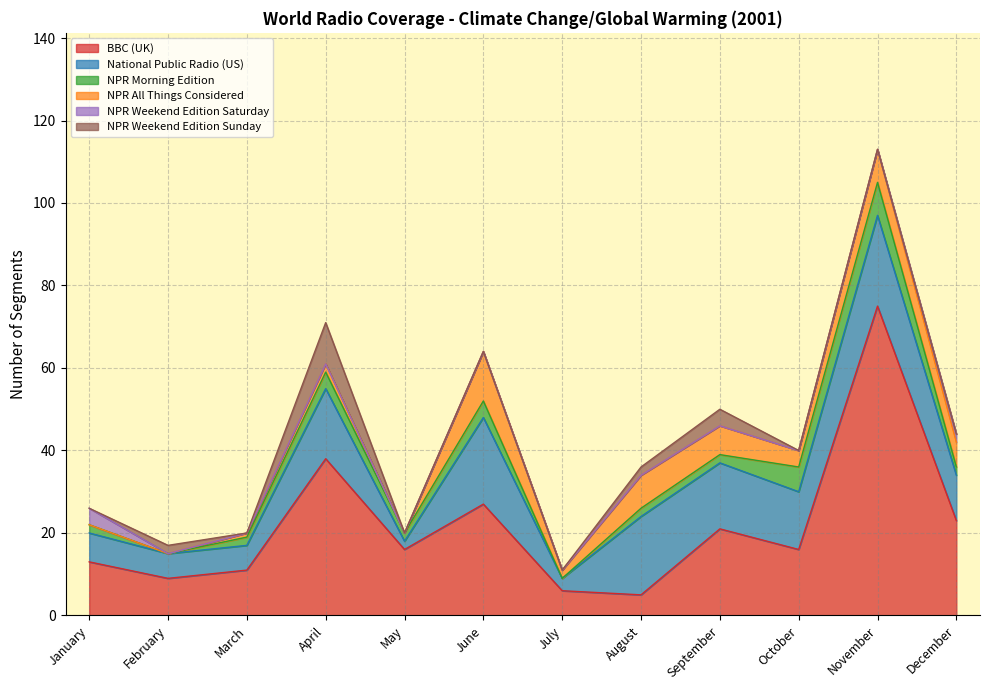

At which label does National Public Radio (US) first exceed 14?

April